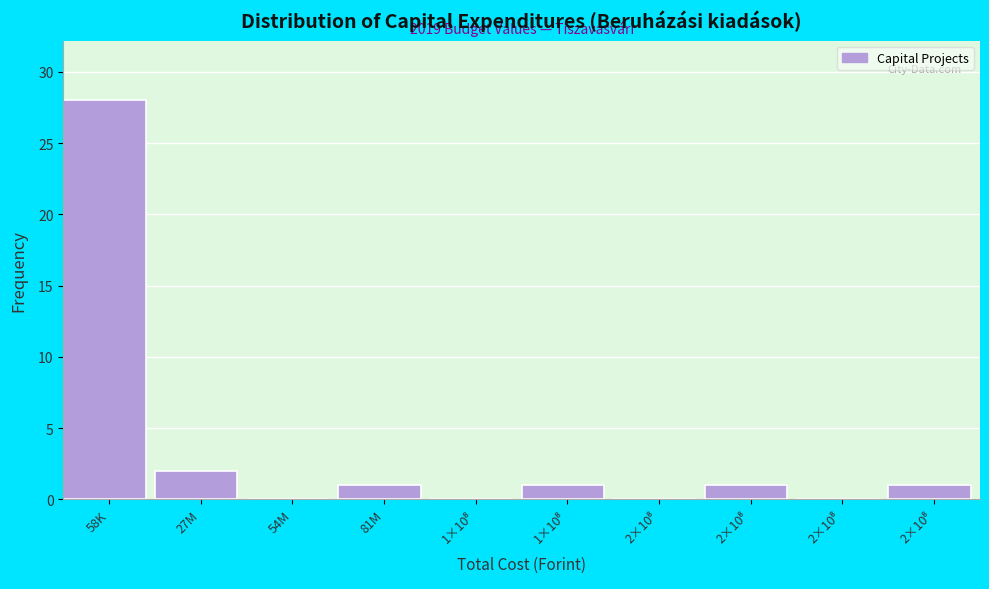

Count the number of data series in this chart.

1